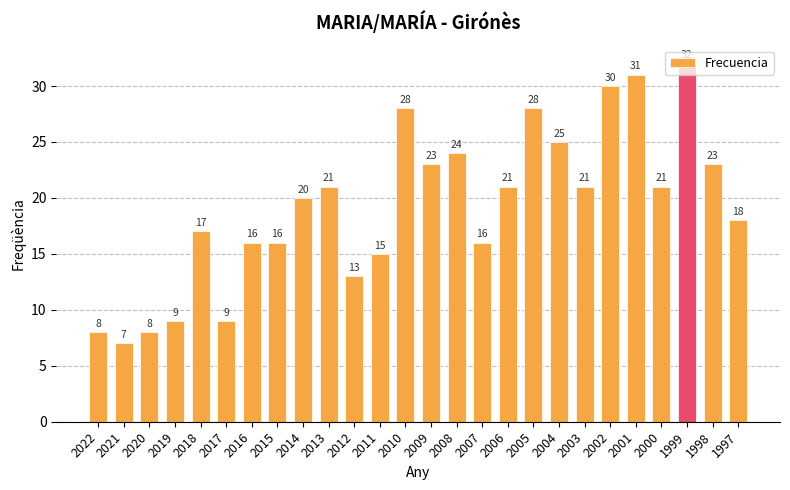

The chart shows a value of 9 at 2005. True or false?

False